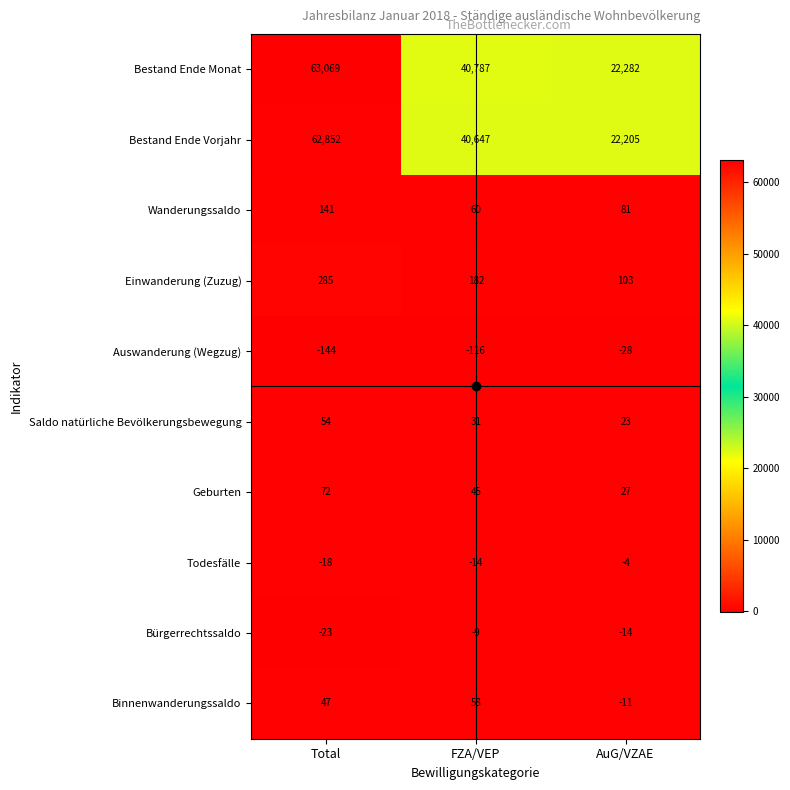

How many Saldo natürliche Bevölkerungsbewegung values are between 23 and 54?

3